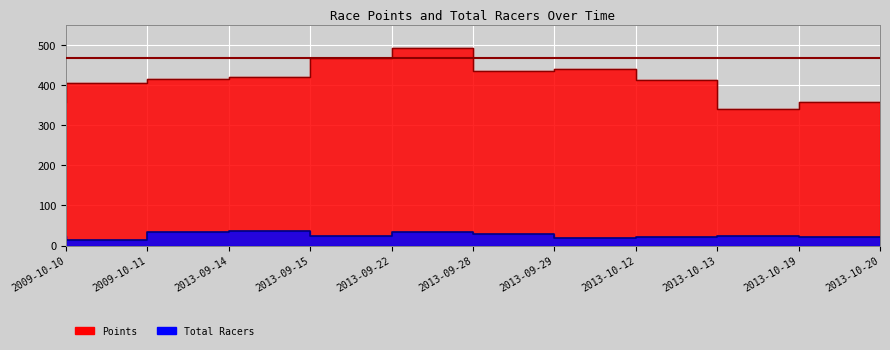

True or false: Total Racers has a value of 58.9 at 2013-09-28.

False